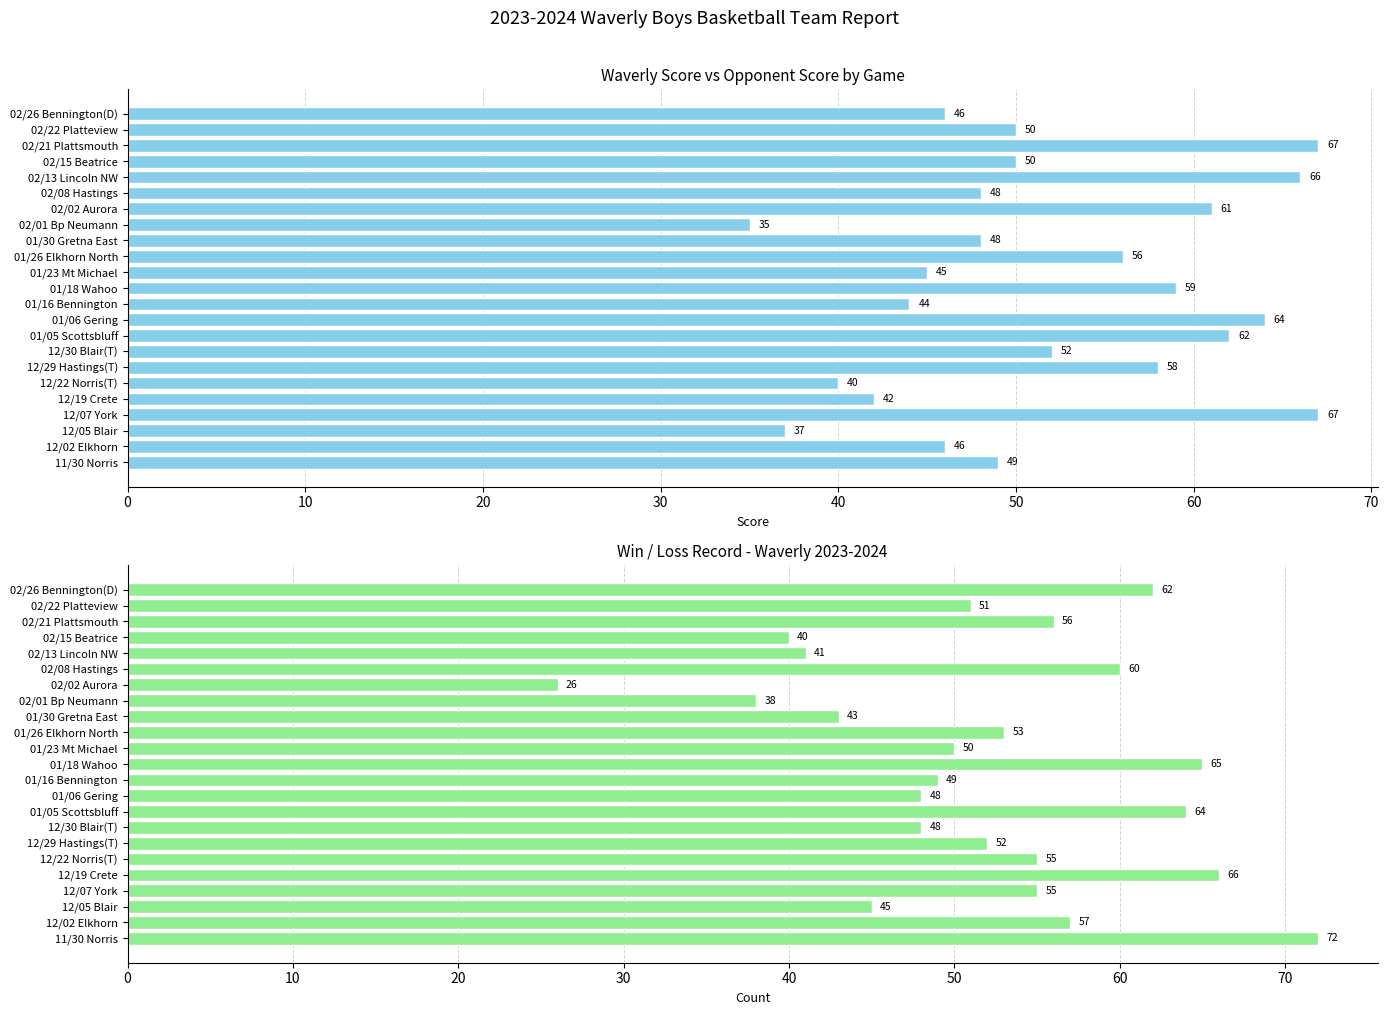

What is the maximum value for Opponent Score?

72